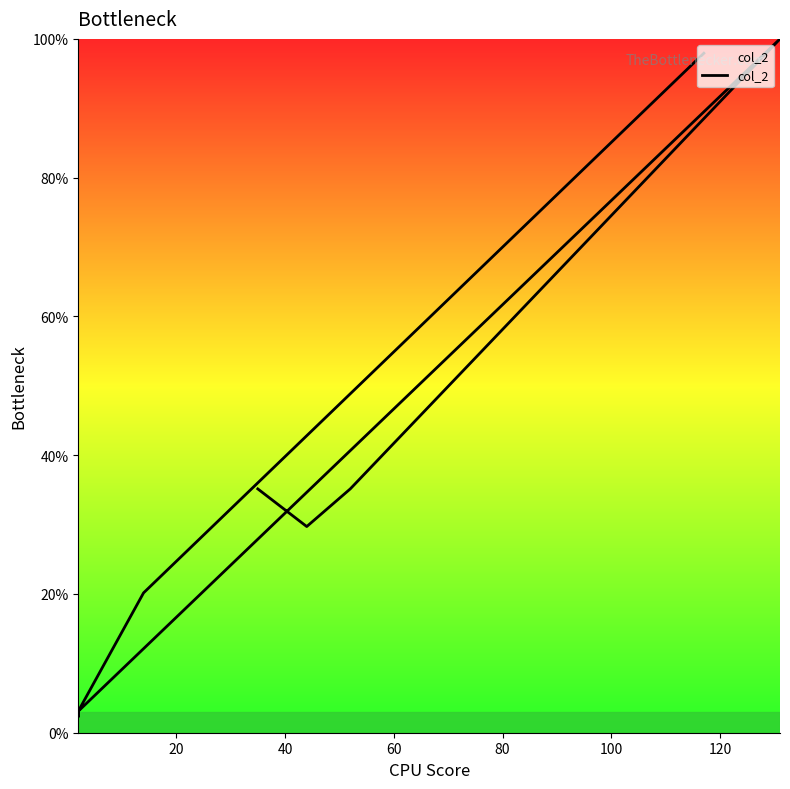

Reading left to right, what are all the values shown in this chart?

35.1	29.7	35.1	100.0	3.1	3.1	3.1	3.1	2.3	2.3	3.1	20.2	97.9